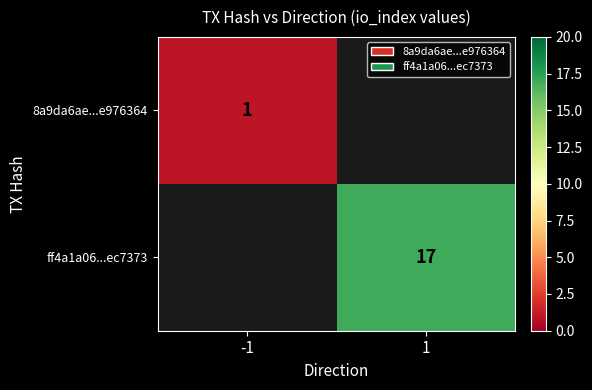

The value of 8a9da6ae...e976364 at -1 is 1. True or false?

True